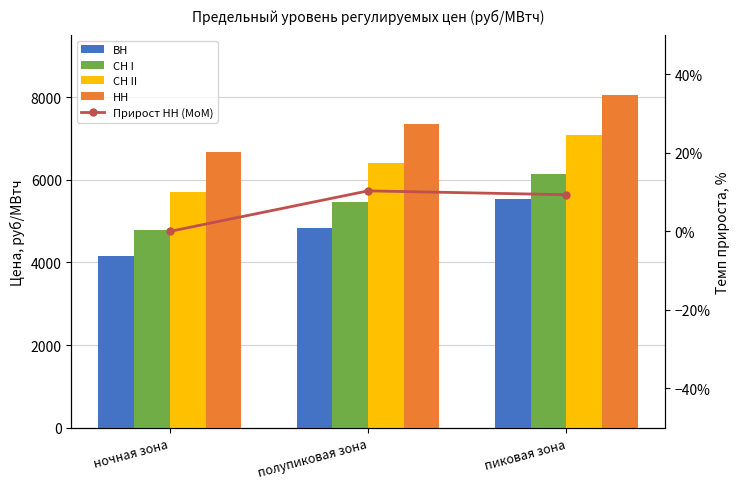

Reading left to right, transcribe all the data shown in this chart.

ВН: ночная зона=4147.3	полупиковая зона=4835.9	пиковая зона=5523.4
СН I: ночная зона=4774.8	полупиковая зона=5463.3	пиковая зона=6150.8
СН II: ночная зона=5709.6	полупиковая зона=6398.1	пиковая зона=7085.6
НН: ночная зона=6670.0	полупиковая зона=7358.6	пиковая зона=8046.0
Прирост НН (МоМ): ночная зона=0.0	полупиковая зона=0.1	пиковая зона=0.1